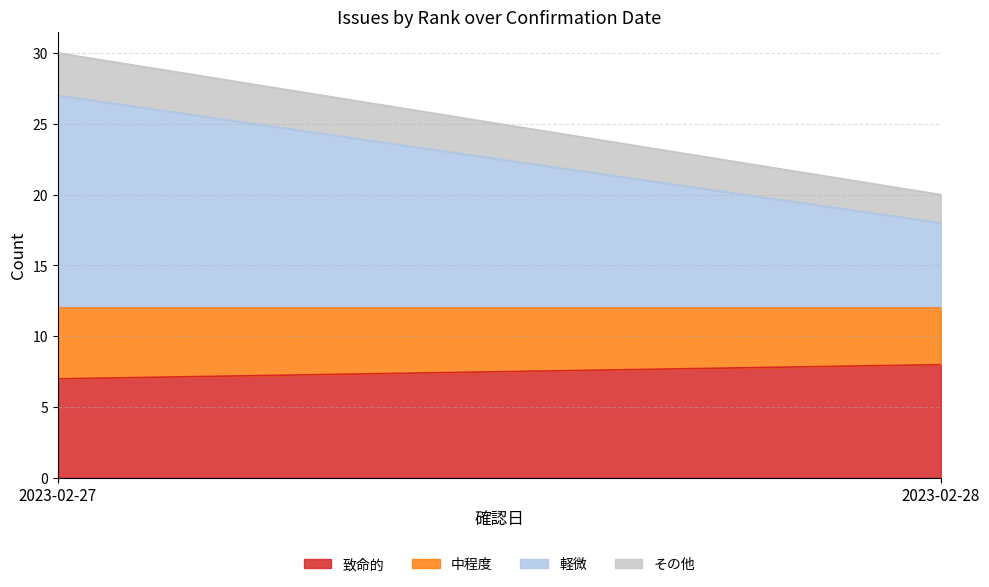

Is it true that 中程度 equals 5 at 2023-02-28?

False